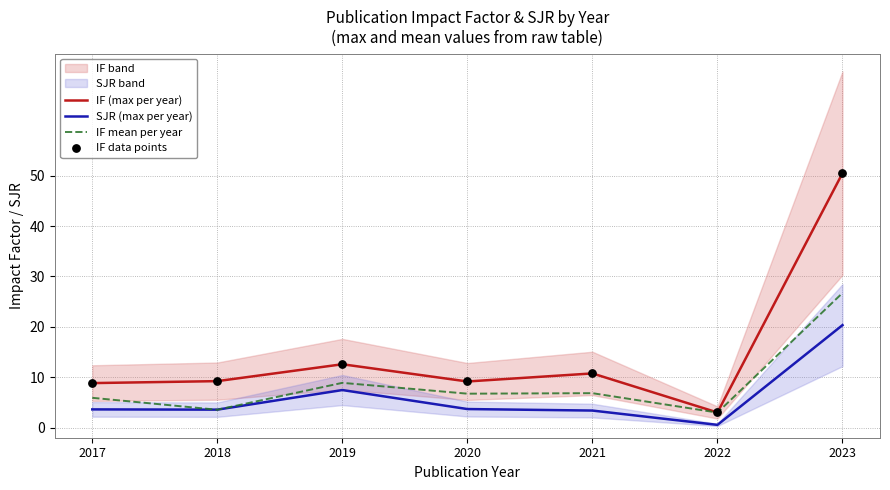

Which series contains the lowest Y value?

SJR (max per year)